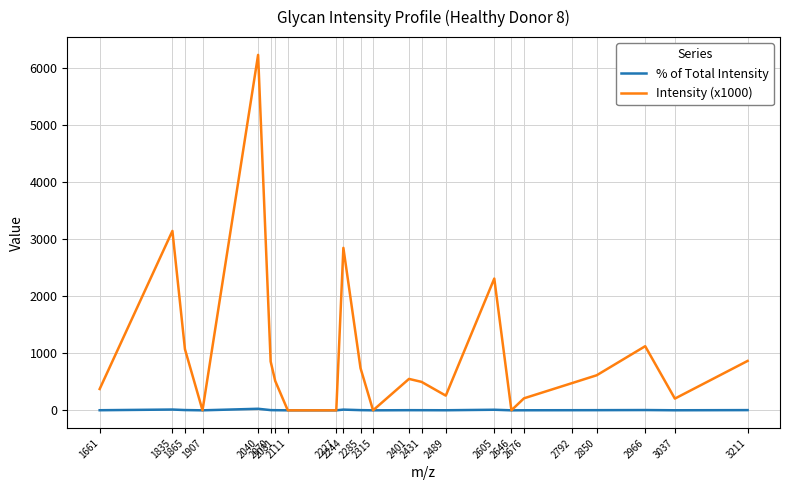

At which category is the sum across all series the highest?

2040